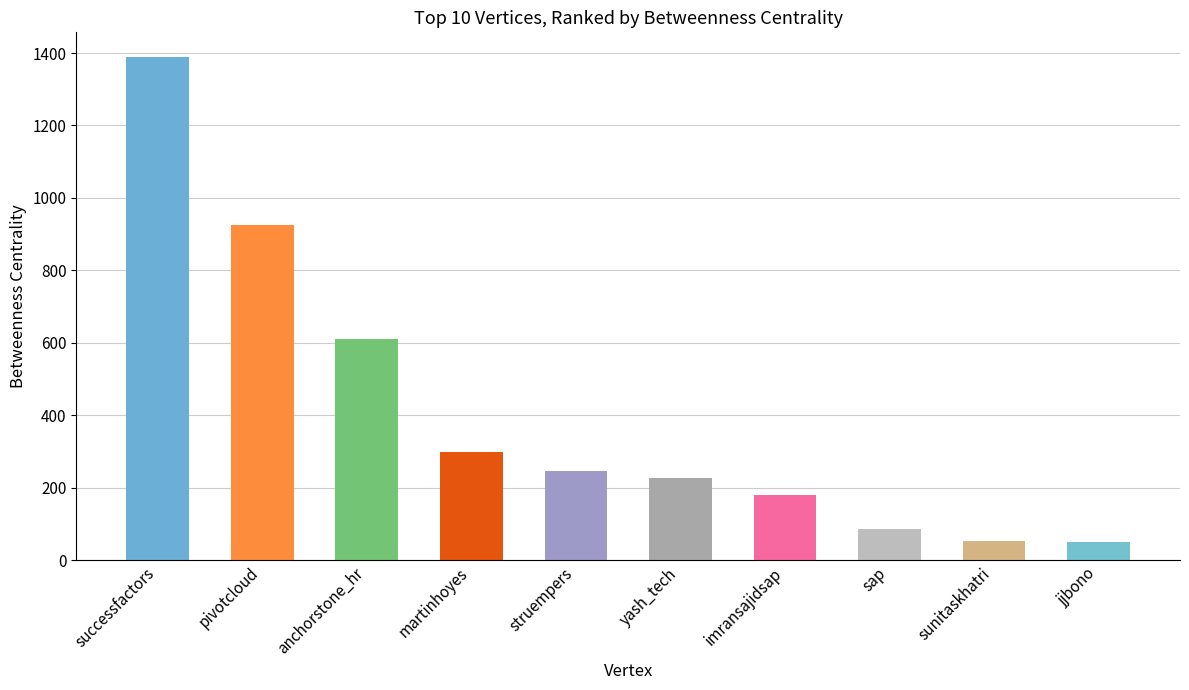

The chart shows a value of 180.0 at imransajidsap. True or false?

True